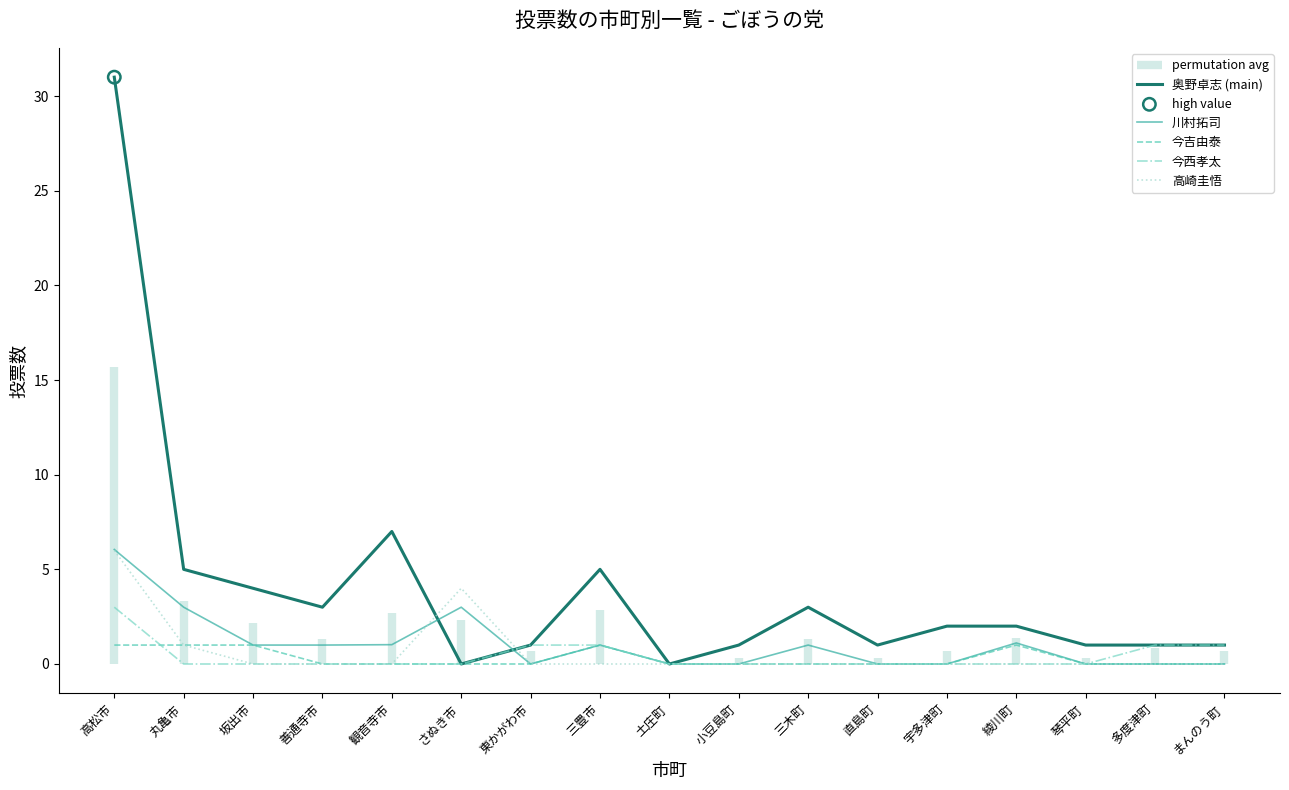

Which series has the largest total across all categories?

奥野卓志 (main)